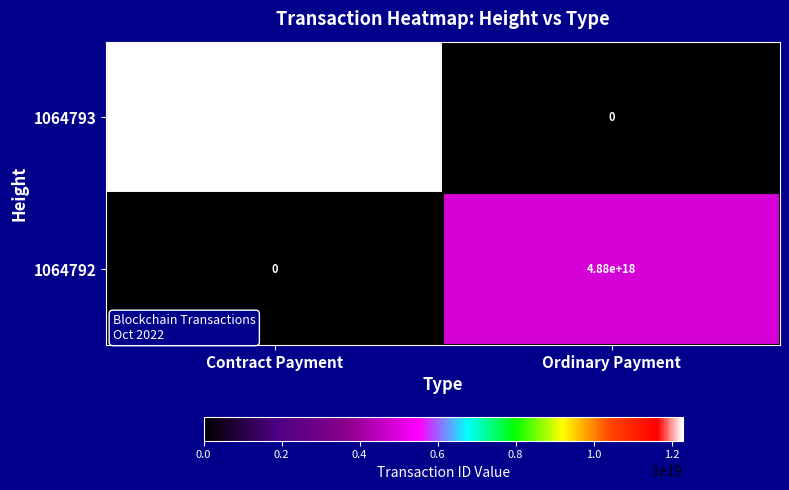

Is the value of 1064793 at Contract Payment greater than the value of 1064792 at Contract Payment?

Yes